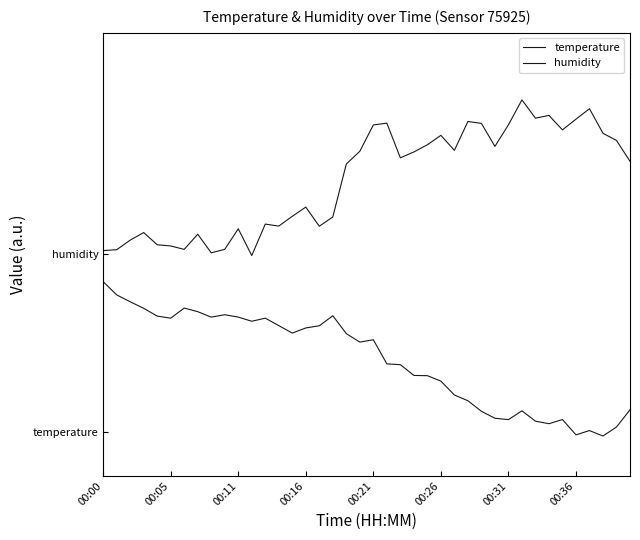

Does the chart have visible grid lines?

No